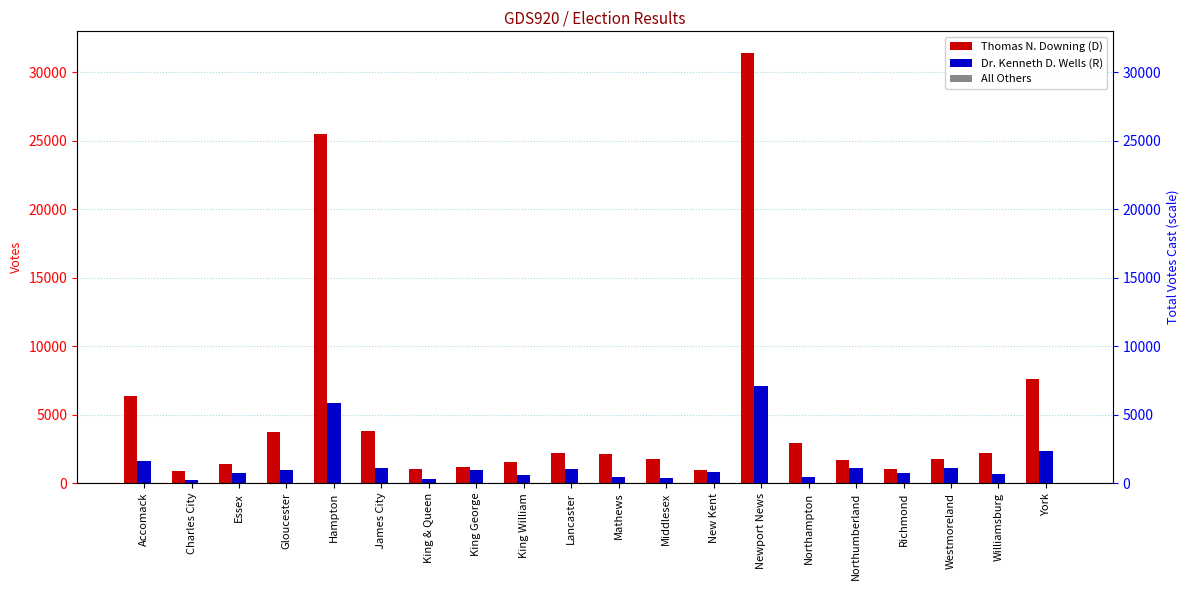

What is the spread (max minus min) of values at Newport News?

31411